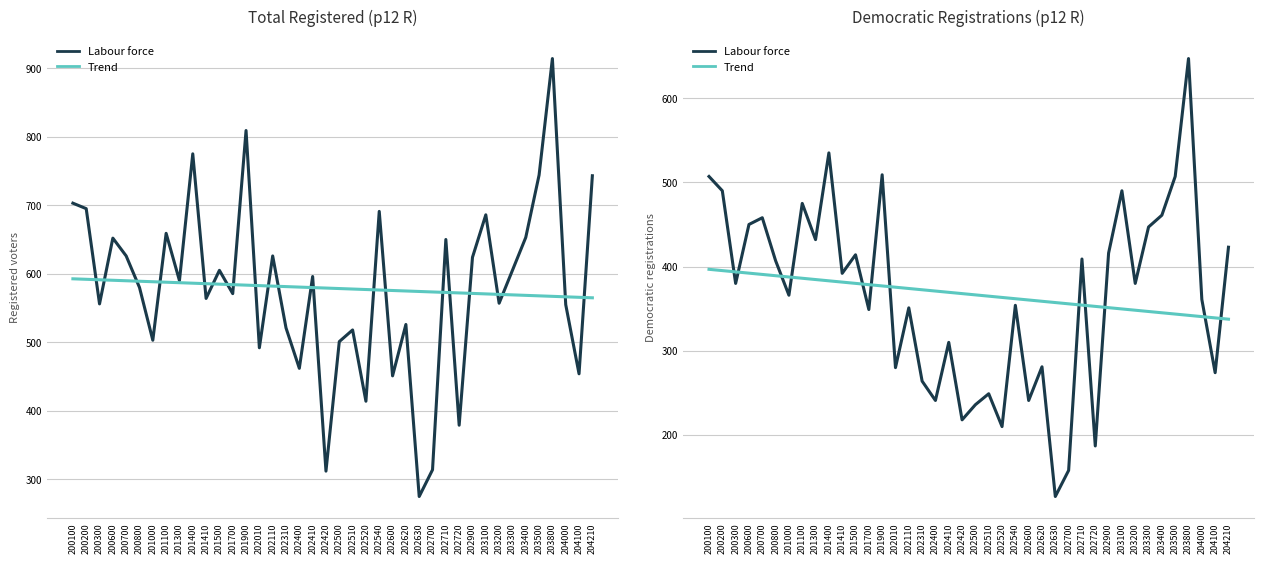

What is the difference between the highest and lowest values at 202520?

153.4